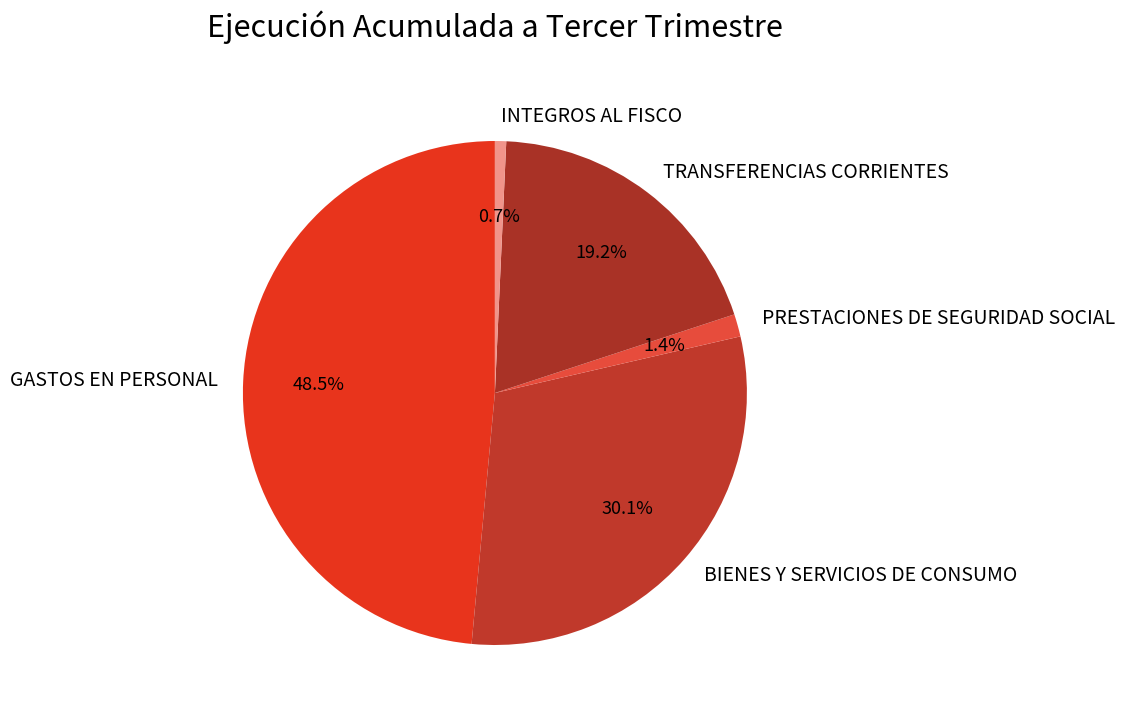

The TRANSFERENCIAS CORRIENTES slice represents 19% of the pie. True or false?

True